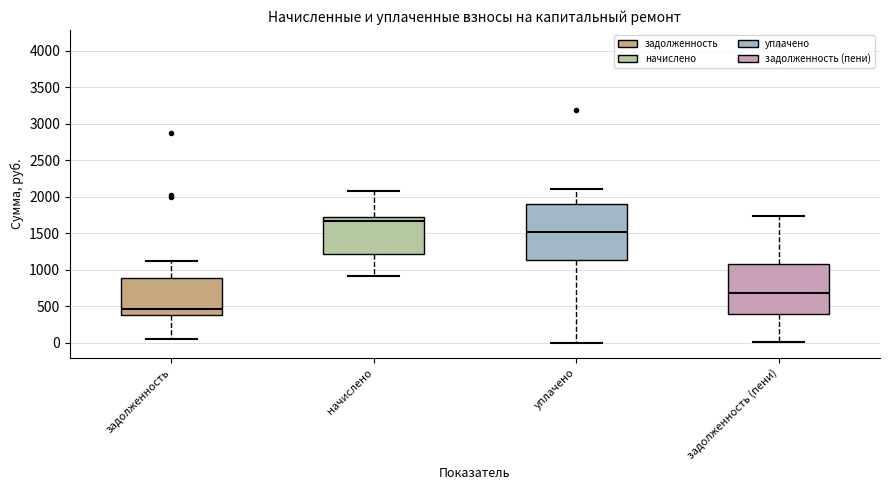

Where is the upper edge of the box for задолженность on the y-axis? The values are not printed on the chart, so give them approximately, as read against the axis.

900